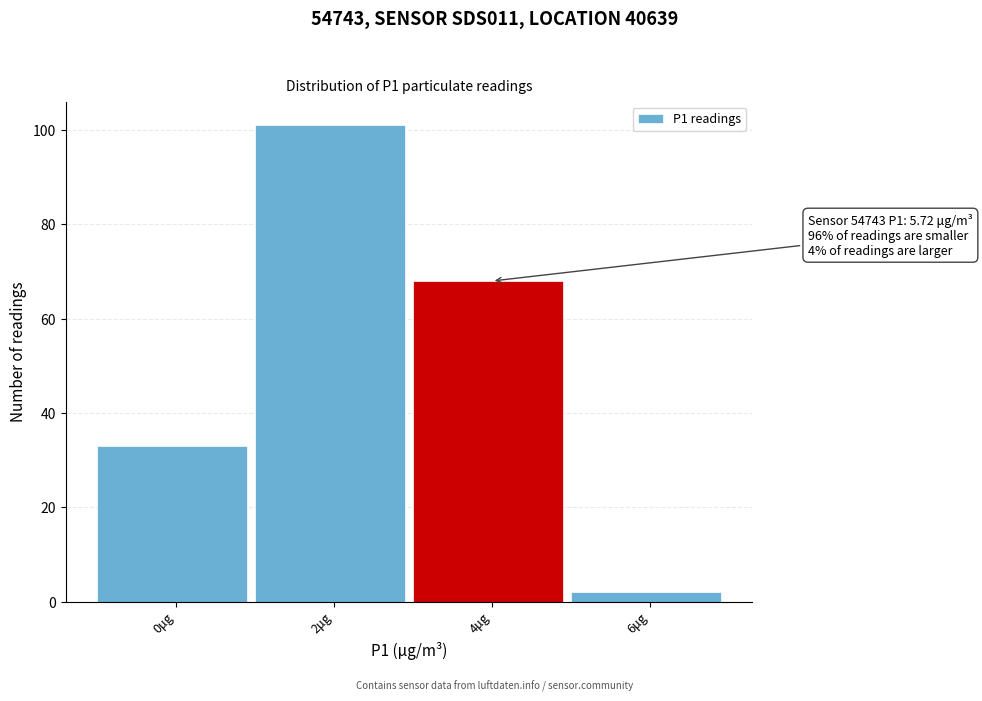

Reading right to left, extract all data points from this chart.

2	68	101	33